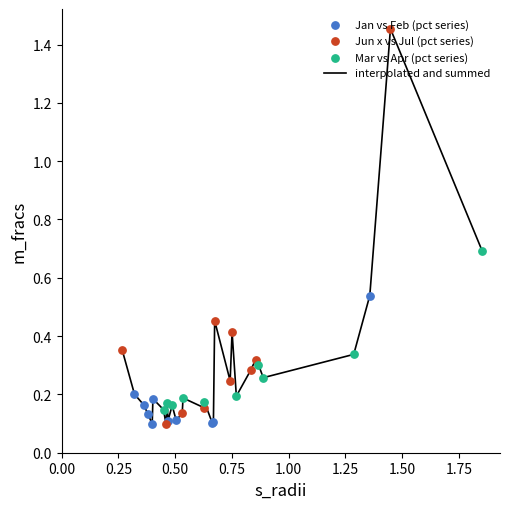

What is the difference between the maximum and minimum values?

1.4